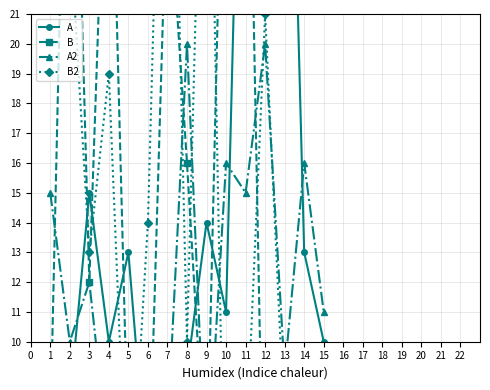

Rank the categories by A2 value from highest to lowest.

8, 12, 10, 14, 1, 11, 3, 15, 2, 13, 5, 7, 4, 9, 6